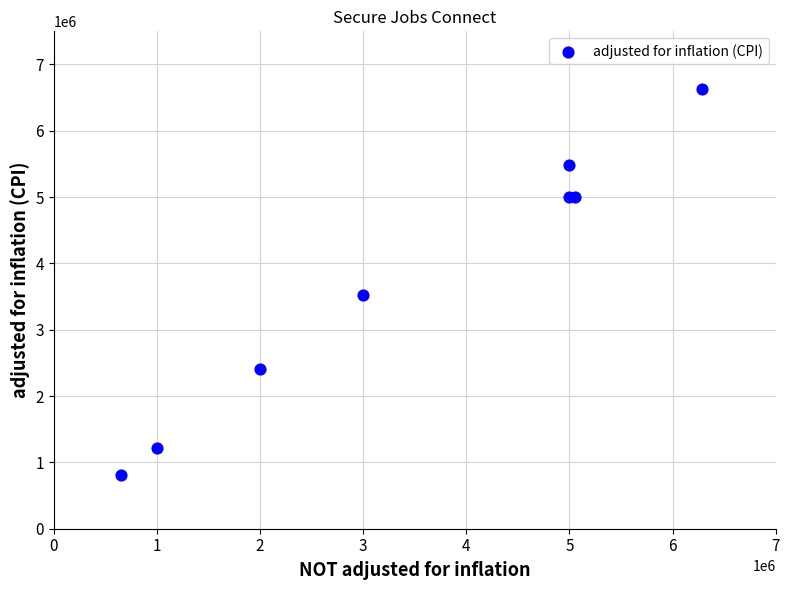

What Y value in the scatter plot is closest to 3716766?

3527267